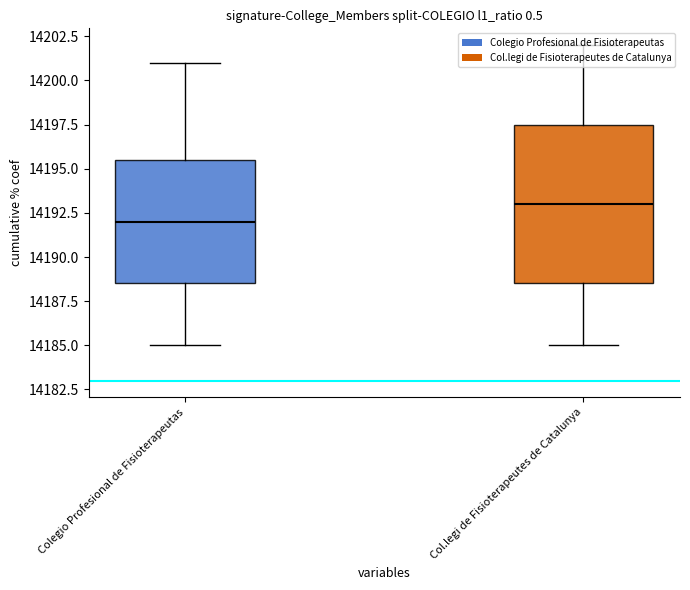

At which label does Colegio Profesional de Fisioterapeutas reach its minimum?

Colegio Profesional de Fisioterapeutas